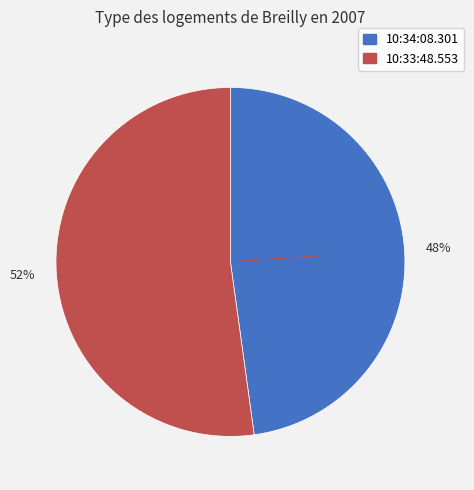

To the nearest percent, what is the difference between the largest and smallest slice percentages?

4%